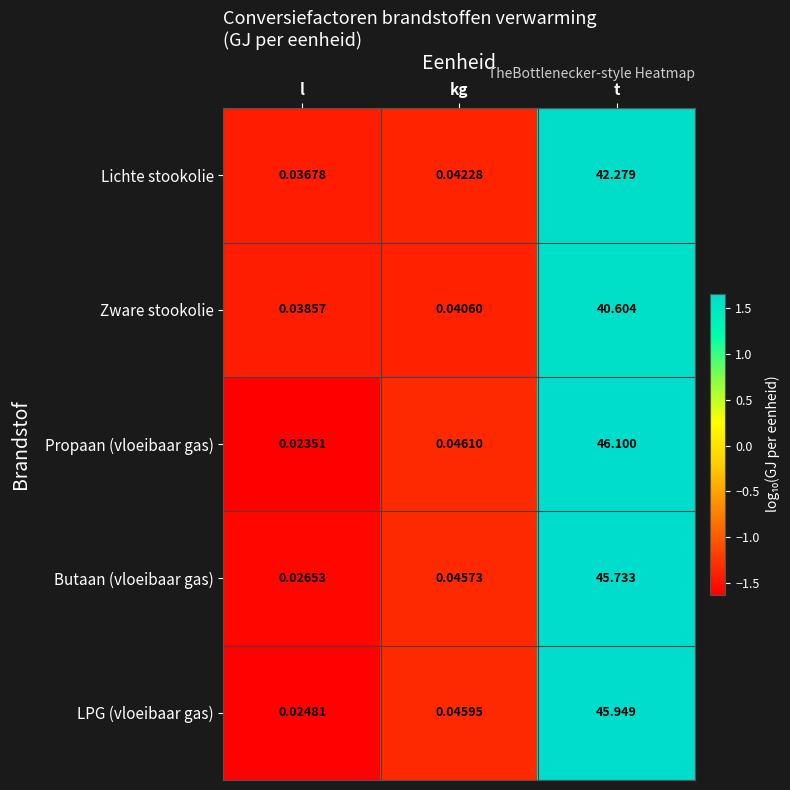

At which label does Butaan (vloeibaar gas) reach its peak?

t